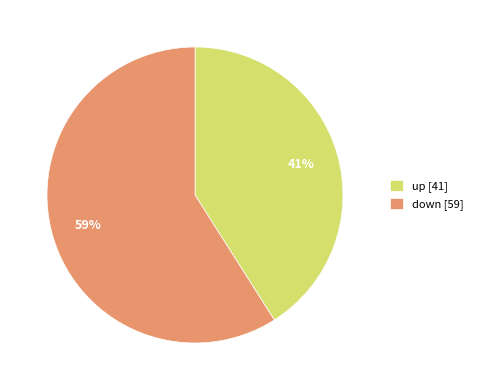

Which has a higher value, up or down?

down